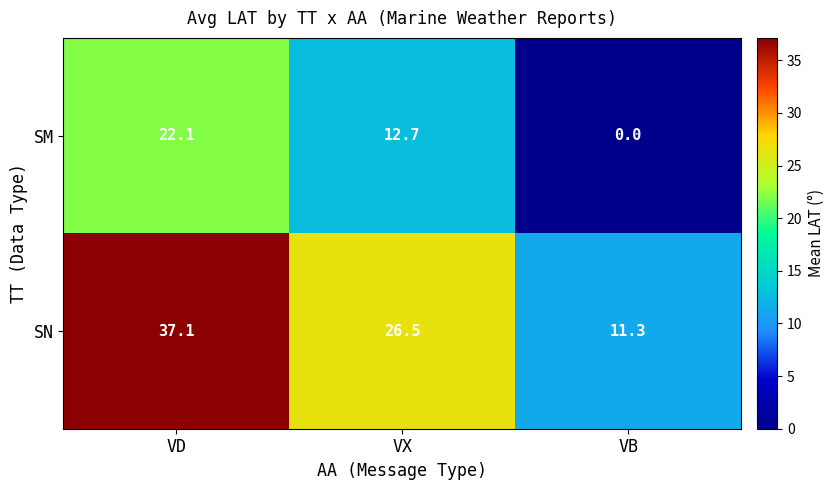

What is the minimum value for SN?

11.3